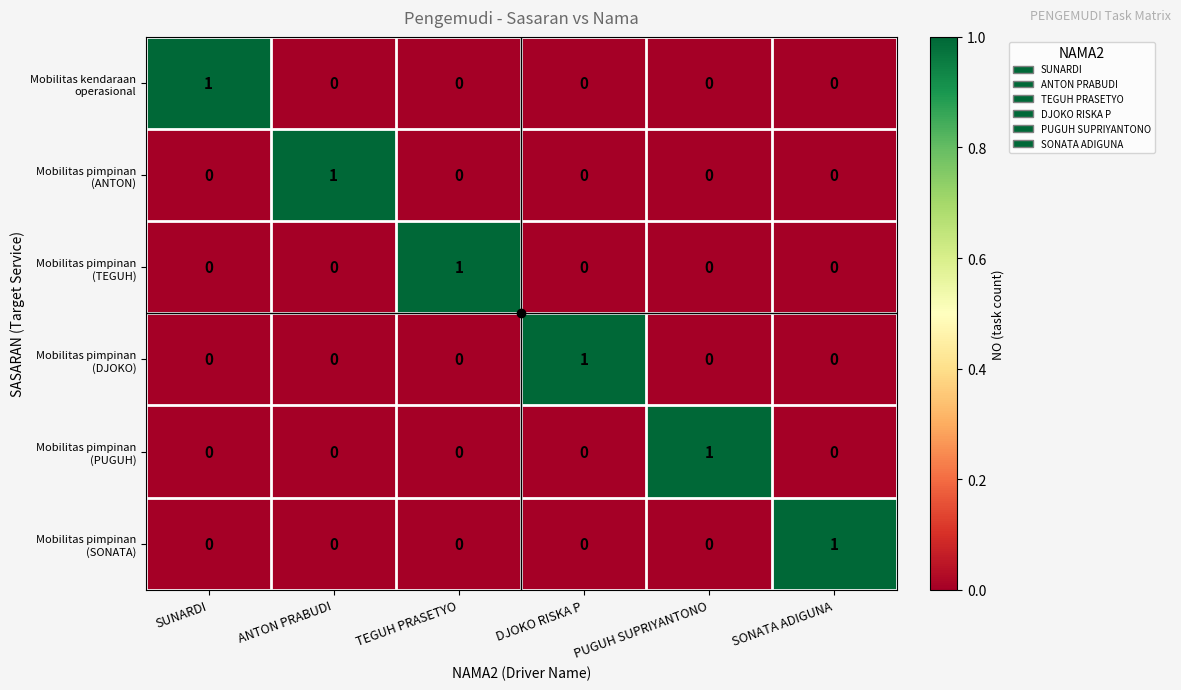

How many data points does each series have?

6